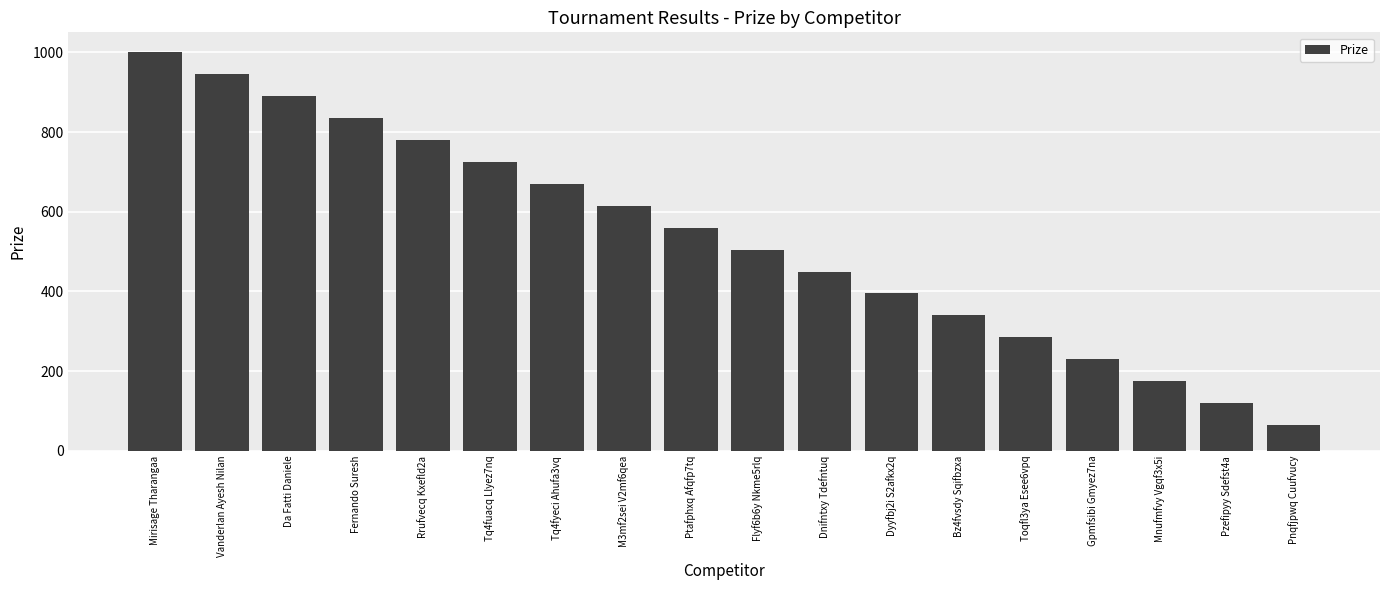

Where does the data first go above 560?

Mirisage Tharangaa